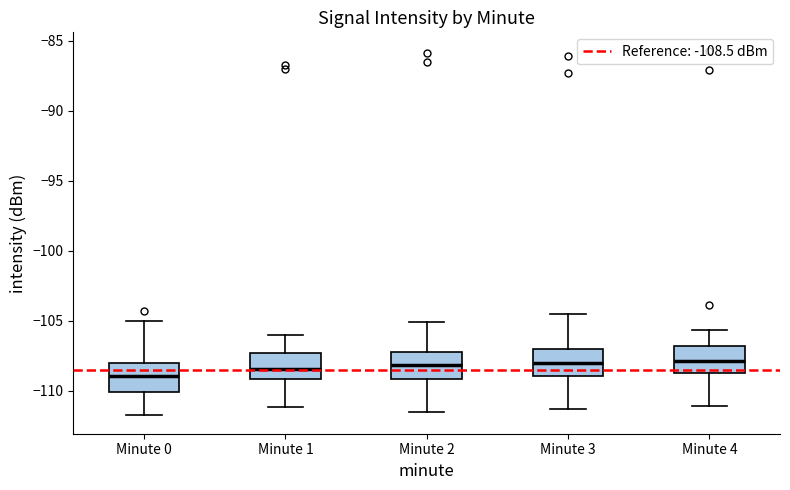

Reading left to right, transcribe this box plot: for each box, give where its median line is, the range the box spans, and where its two whiskers end, as read against the y-axis. The values are not printed on the chart, so give them approximately, as read against the axis.

Minute 0: median -109.0, box -110.0 to -108.0, whiskers -112.0 to -105.0
Minute 1: median -108.5, box -109.0 to -107.5, whiskers -111.0 to -106.0
Minute 2: median -108.0, box -109.0 to -107.0, whiskers -111.5 to -105.0
Minute 3: median -108.0, box -109.0 to -107.0, whiskers -111.5 to -104.5
Minute 4: median -108.0, box -108.5 to -107.0, whiskers -111.0 to -105.5